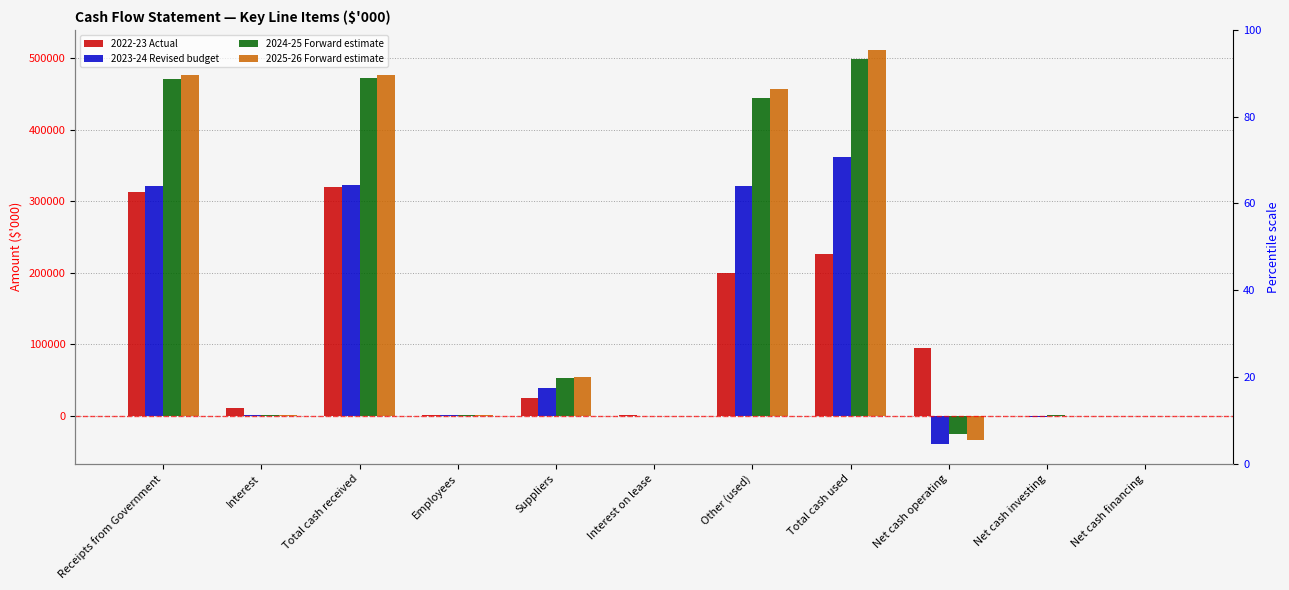

At how many categories does at least one series exceed 464428?

3